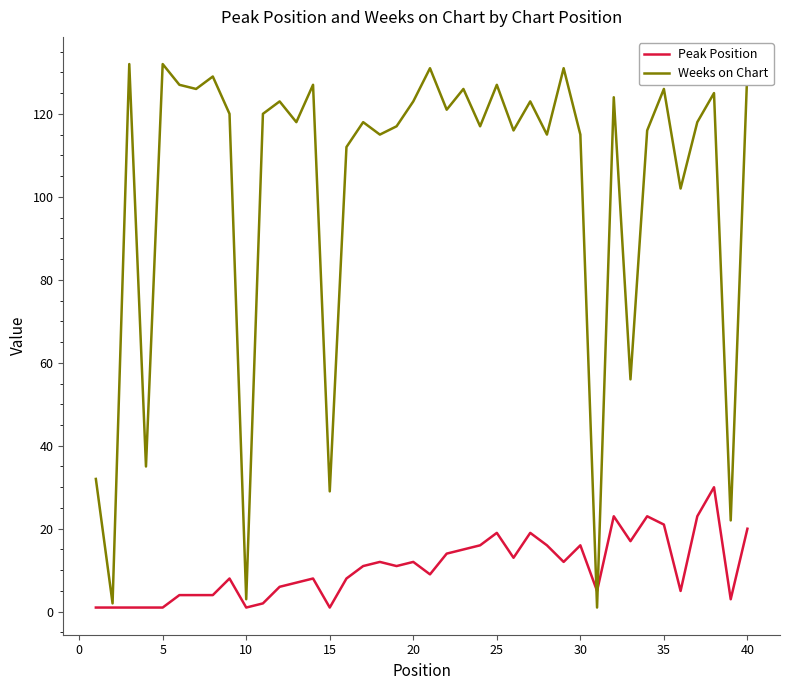

Which series has the largest total across all categories?

Weeks on Chart